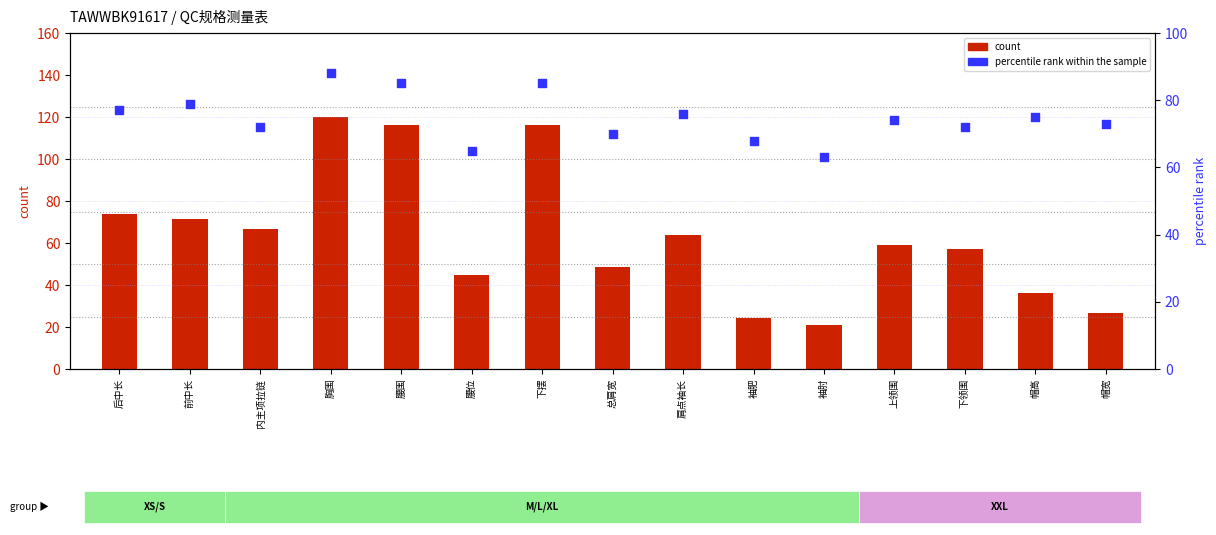

Which series reaches the maximum Y coordinate?

count